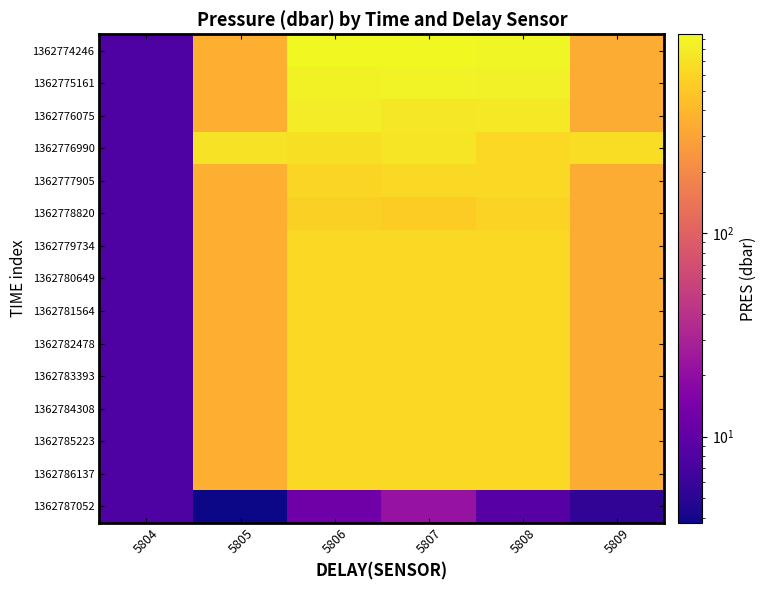

List the series in order of their peak value, highest first.

1362774246, 1362775161, 1362776075, 1362776990, 1362777905, 1362779734, 1362780649, 1362781564, 1362782478, 1362783393, 1362784308, 1362785223, 1362786137, 1362778820, 1362787052